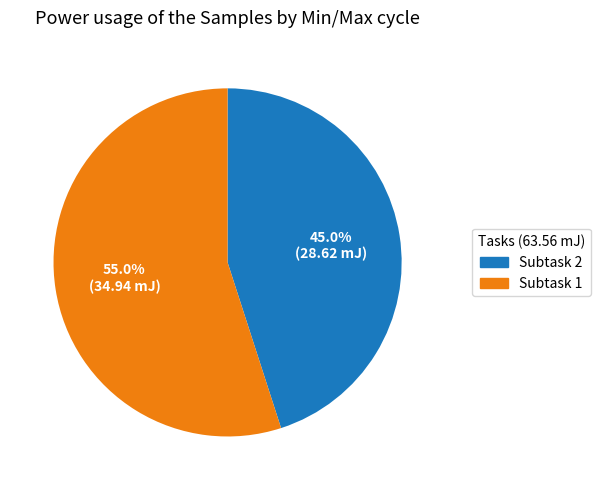

Is there a majority slice in this chart?

Yes